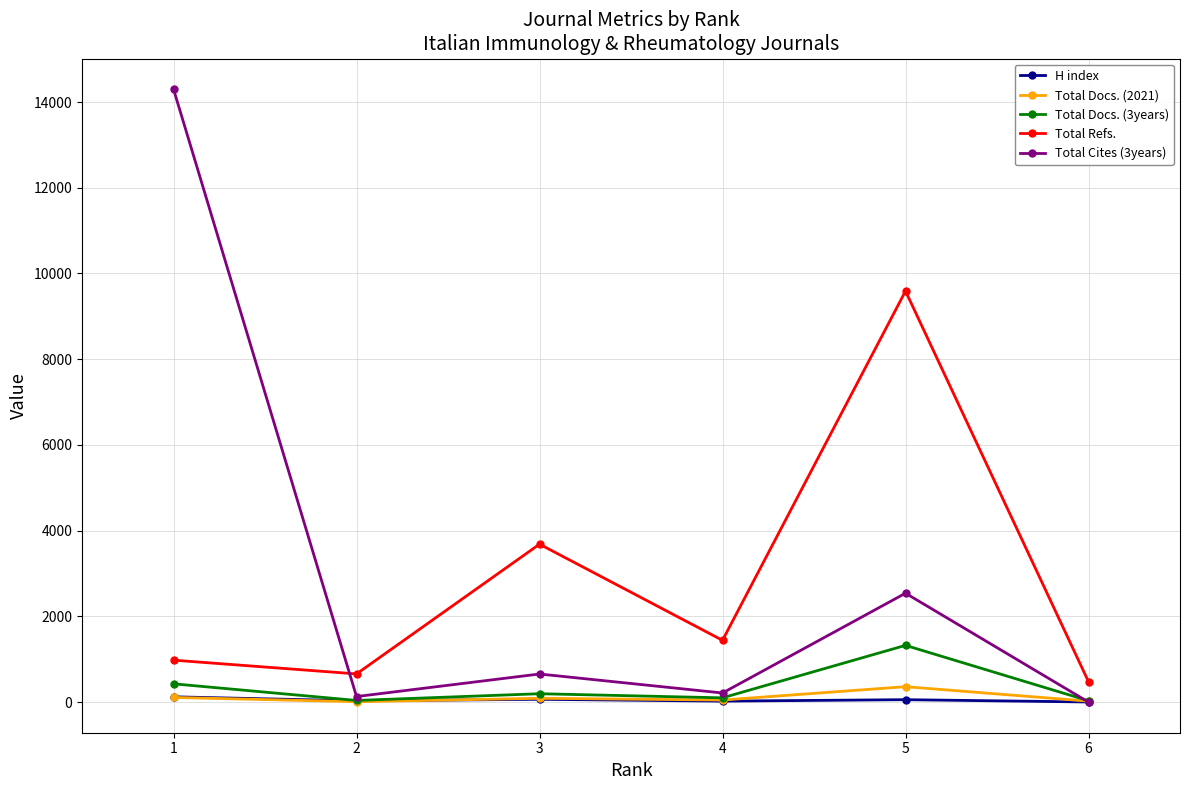

At which category does Total Cites (3years) reach its first local valley?

2